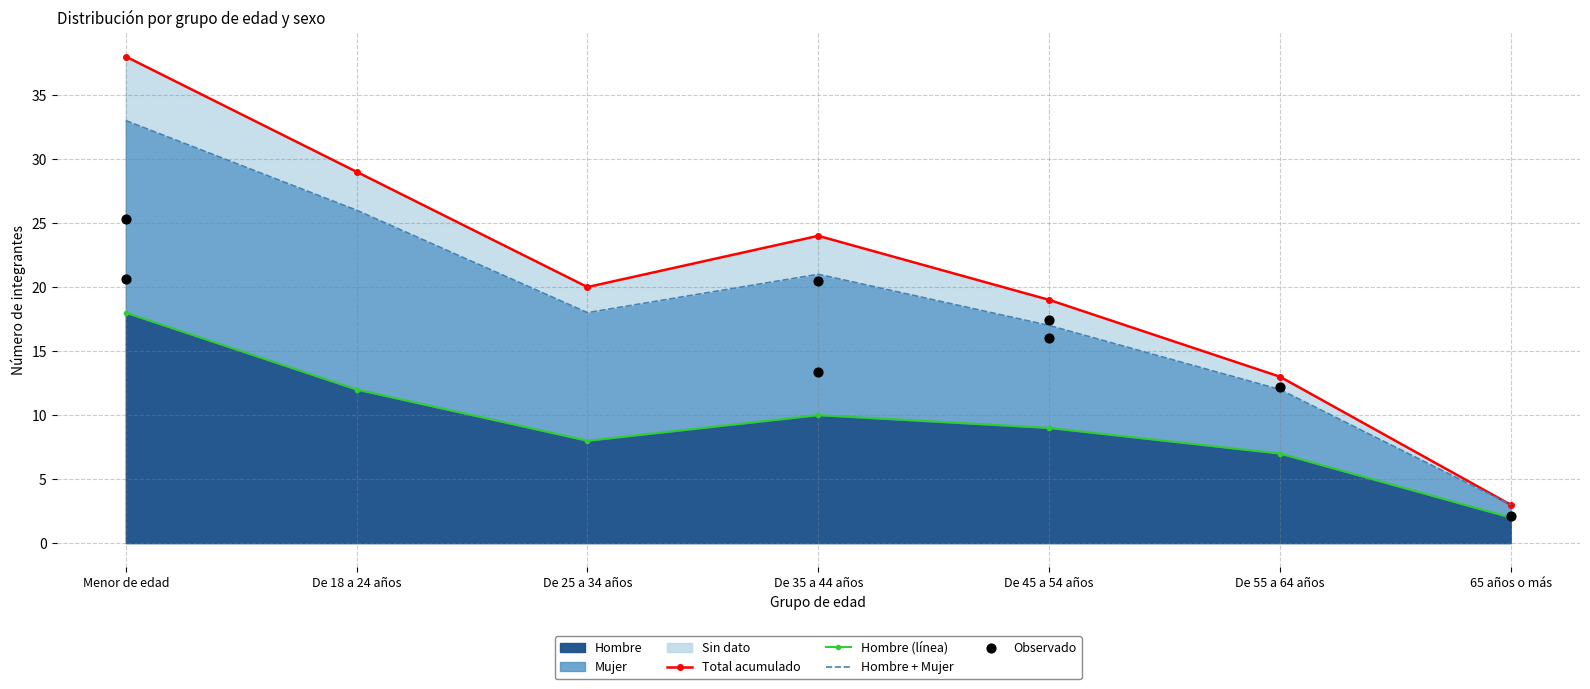

Which series contains the lowest Y value?

Hombre